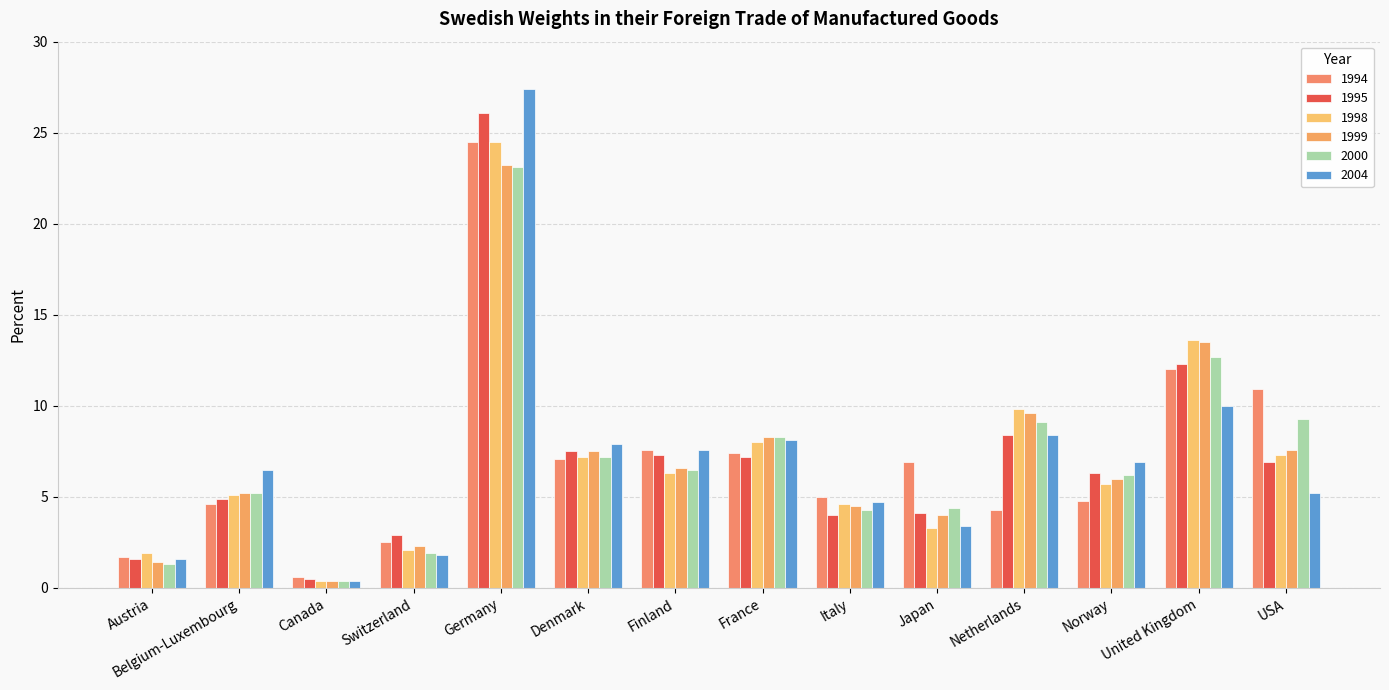

What is the difference between the second highest and minimum values in the 1995 series?

11.8